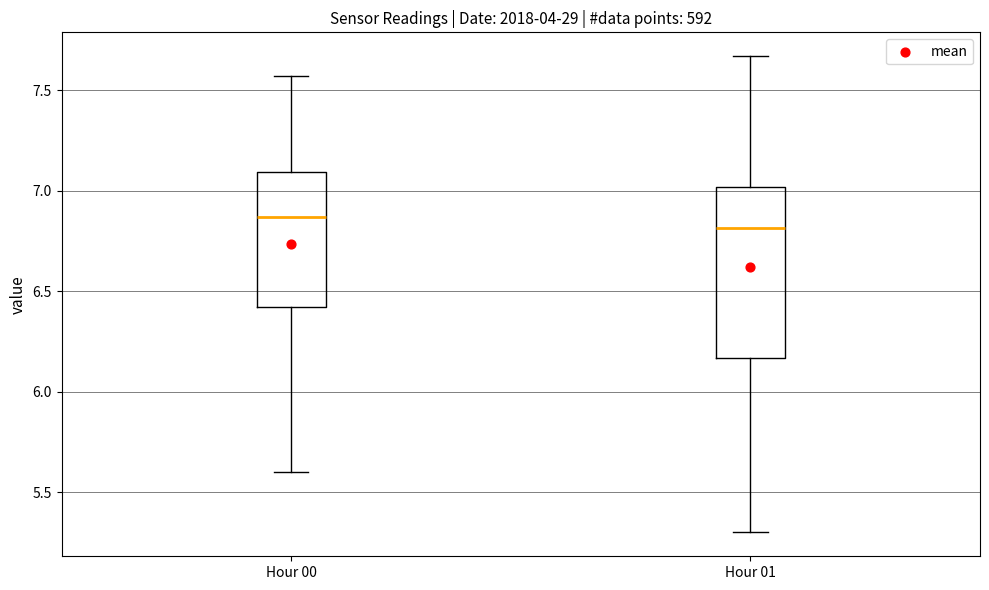

Where does the upper whisker of the box for Hour 01 end on the y-axis? The values are not printed on the chart, so give them approximately, as read against the axis.

7.65